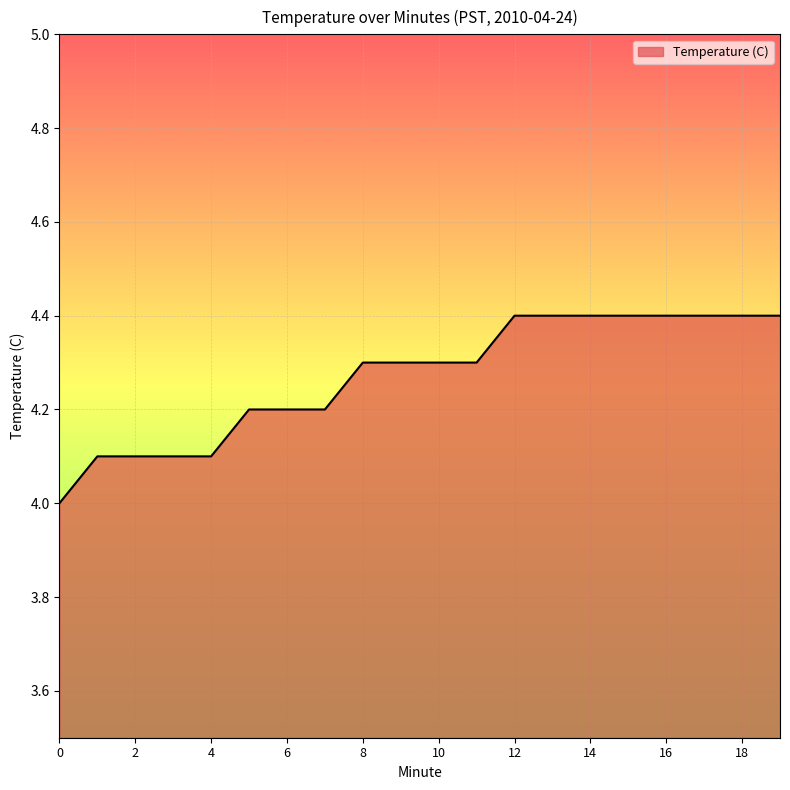

What is the smallest value displayed?

4.0